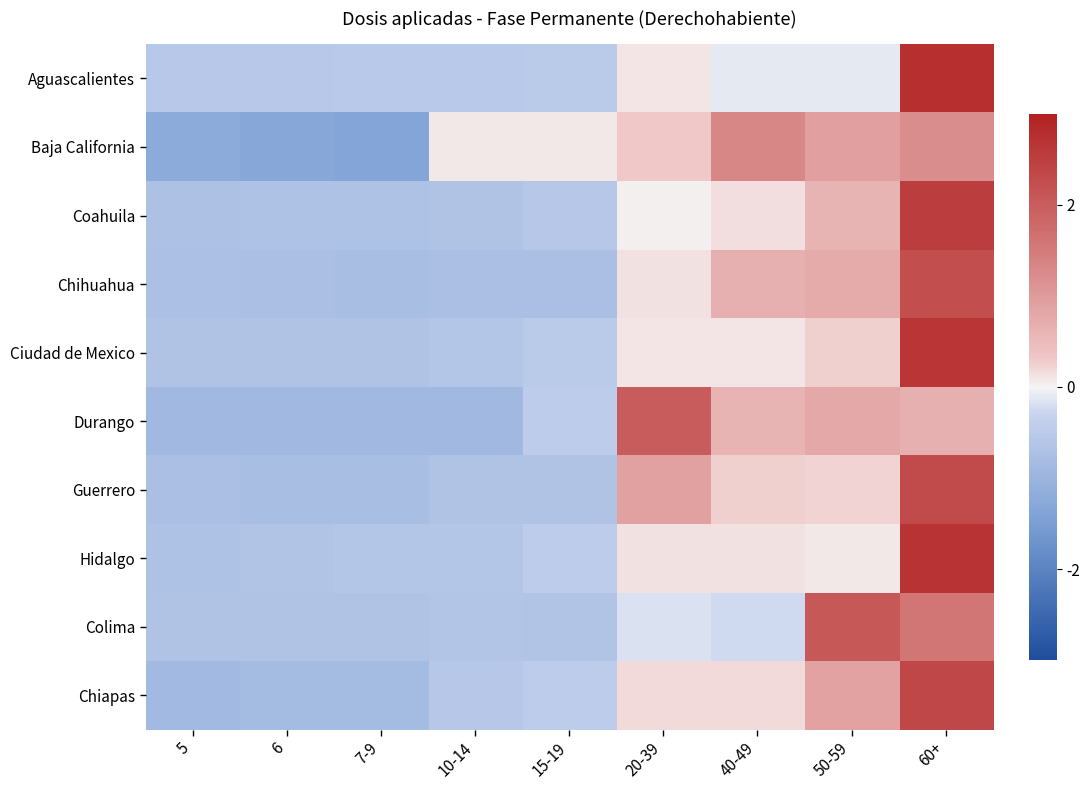

Reading left to right, list all the values displayed in this chart.

Aguascalientes: 5=-0.5	6=-0.6	7-9=-0.5	10-14=-0.5	15-19=-0.5	20-39=0.1	40-49=-0.1	50-59=-0.1	60+=2.7
Baja California: 5=-1.2	6=-1.3	7-9=-1.3	10-14=0.1	15-19=0.1	20-39=0.3	40-49=1.3	50-59=0.9	60+=1.2
Coahuila: 5=-0.7	6=-0.7	7-9=-0.7	10-14=-0.7	15-19=-0.6	20-39=0.0	40-49=0.2	50-59=0.6	60+=2.5
Chihuahua: 5=-0.7	6=-0.8	7-9=-0.8	10-14=-0.8	15-19=-0.8	20-39=0.1	40-49=0.7	50-59=0.8	60+=2.2
Ciudad de Mexico: 5=-0.7	6=-0.7	7-9=-0.7	10-14=-0.6	15-19=-0.5	20-39=0.1	40-49=0.1	50-59=0.2	60+=2.6
Durango: 5=-0.9	6=-0.9	7-9=-0.9	10-14=-0.9	15-19=-0.5	20-39=2.0	40-49=0.6	50-59=0.8	60+=0.7
Guerrero: 5=-0.8	6=-0.8	7-9=-0.8	10-14=-0.7	15-19=-0.7	20-39=0.9	40-49=0.2	50-59=0.2	60+=2.3
Hidalgo: 5=-0.7	6=-0.7	7-9=-0.6	10-14=-0.6	15-19=-0.5	20-39=0.1	40-49=0.1	50-59=0.1	60+=2.7
Colima: 5=-0.7	6=-0.7	7-9=-0.7	10-14=-0.6	15-19=-0.6	20-39=-0.2	40-49=-0.2	50-59=2.1	60+=1.6
Chiapas: 5=-0.9	6=-0.8	7-9=-0.8	10-14=-0.6	15-19=-0.5	20-39=0.2	40-49=0.2	50-59=0.9	60+=2.3